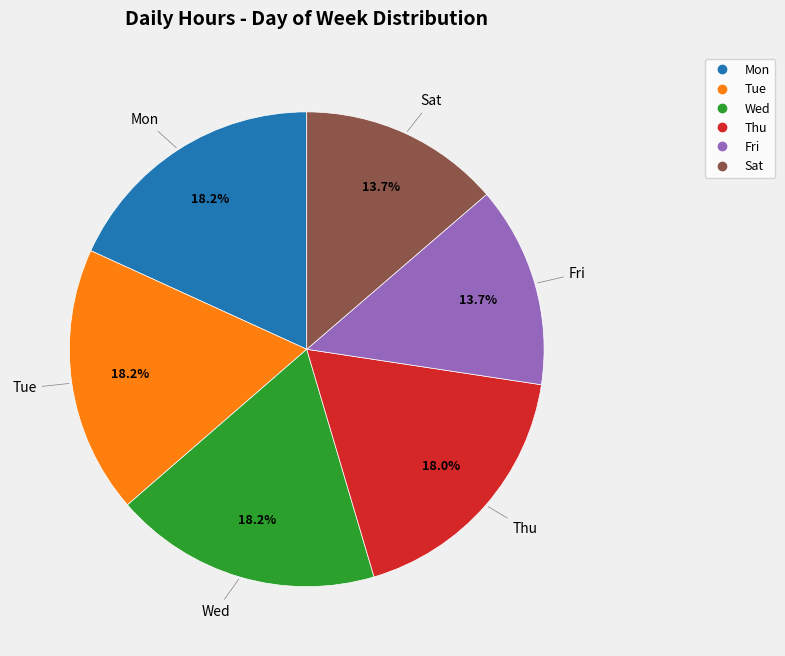

Is there any slice that represents more than half of the pie?

No